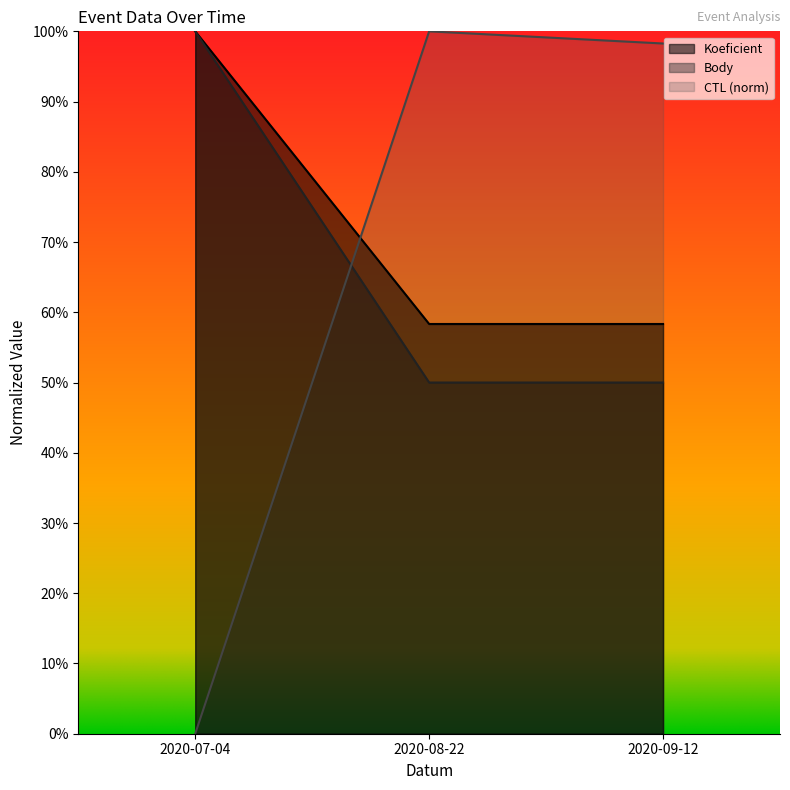

Reading left to right, list all the values displayed in this chart.

CTL: 2020-07-04=0.0	2020-08-22=1.0	2020-09-12=1.0
Koeficient: 2020-07-04=1.0	2020-08-22=0.6	2020-09-12=0.6
Body: 2020-07-04=1.0	2020-08-22=0.5	2020-09-12=0.5